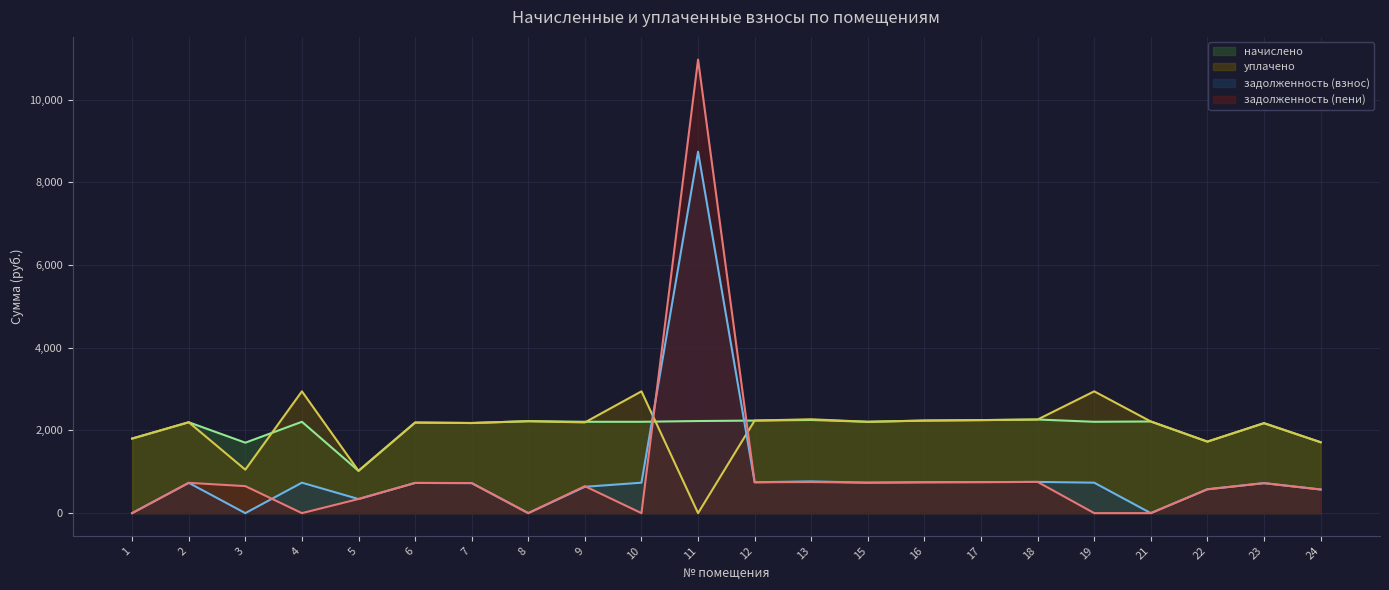

Where is уплачено nearest to the value 1472?

24